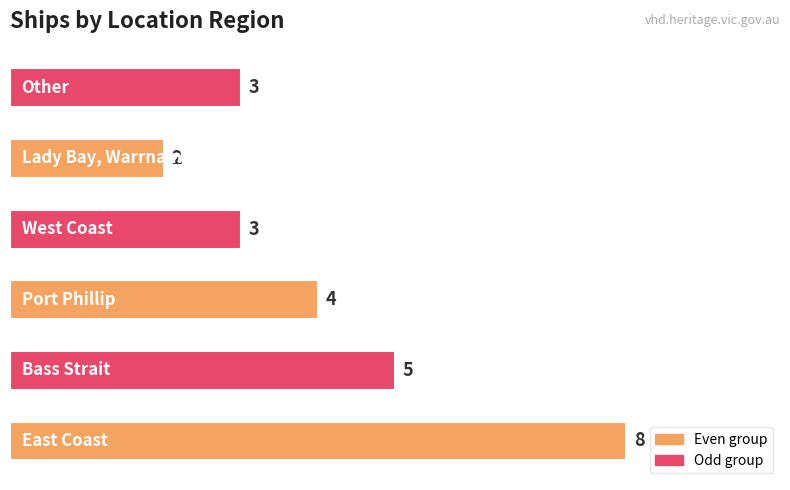

How many values are between 3 and 5?

4